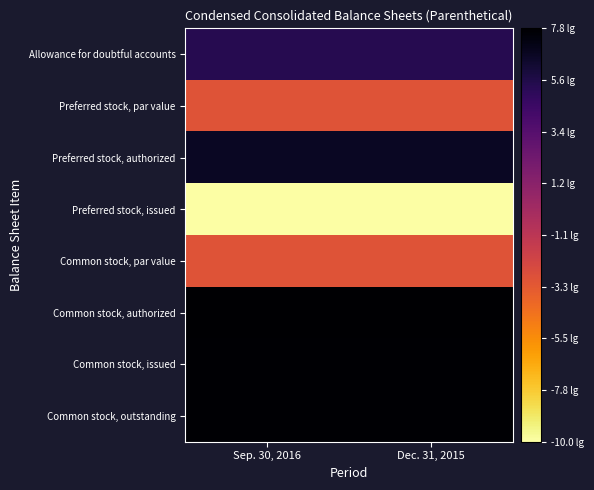

Which label corresponds to the largest value in the chart?

Sep. 30, 2016